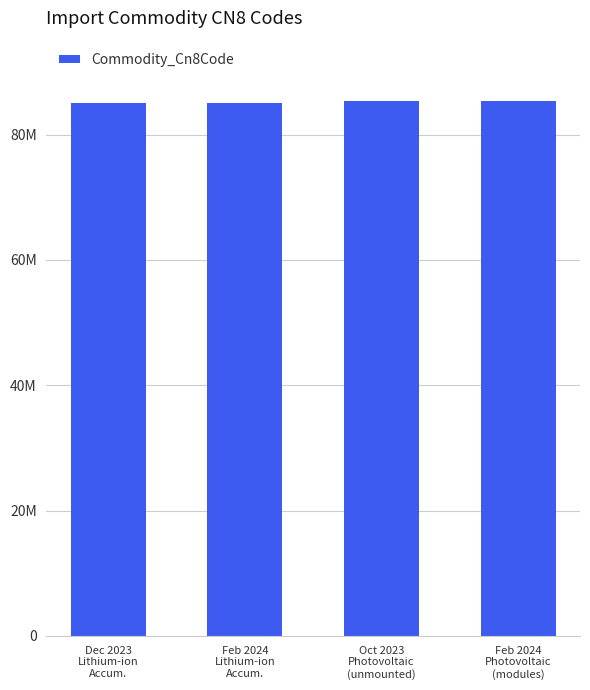

What is the difference between the values at Feb 2024
Photovoltaic
(modules) and Oct 2023
Photovoltaic
(unmounted)?

100